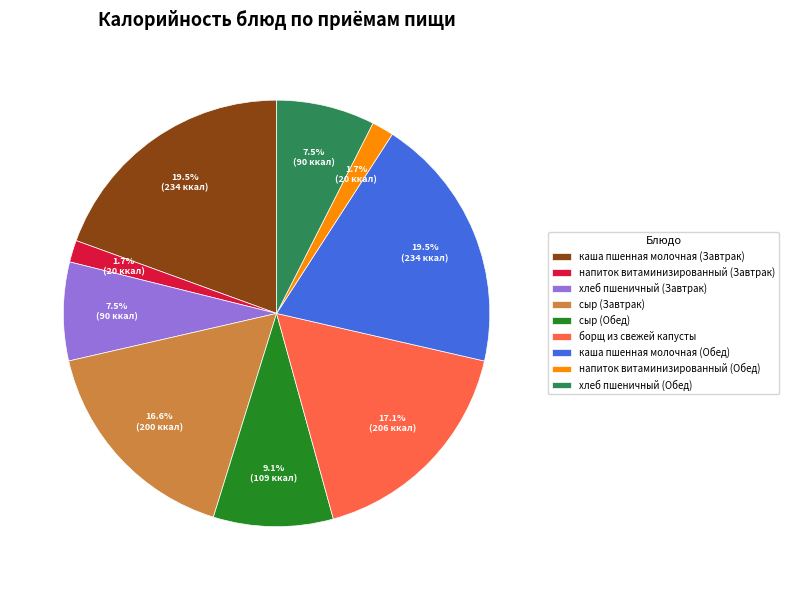

True or false: борщ из свежей капусты accounts for 4% of the total.

False